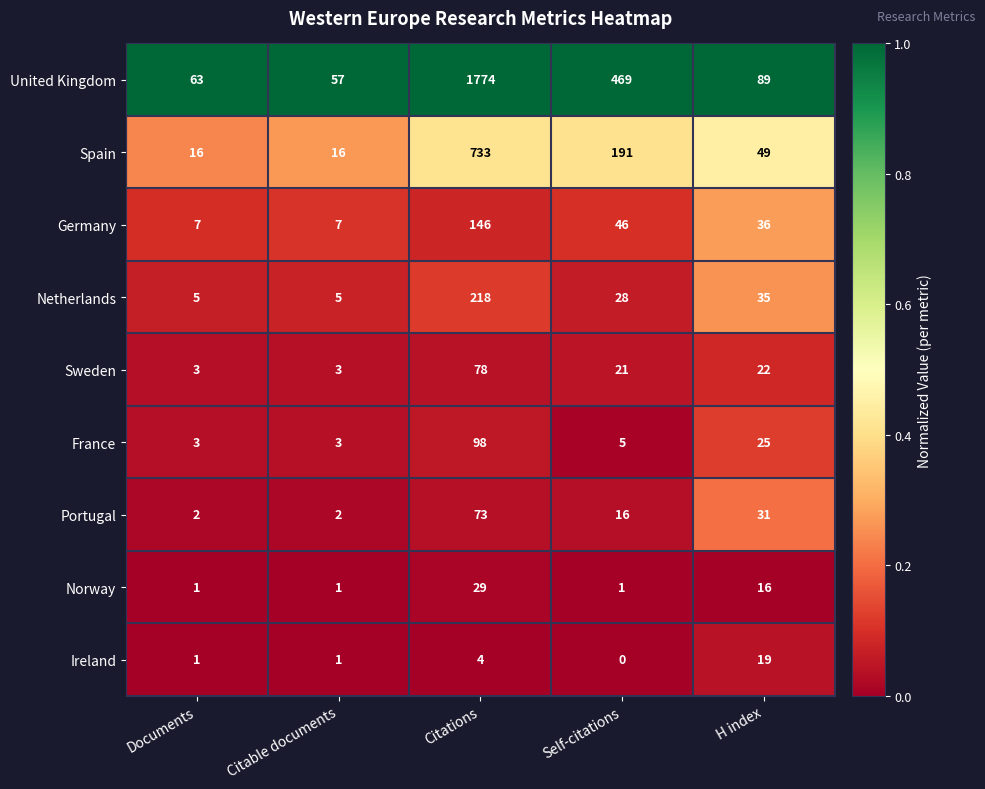

What is the approximate value of France at Citations, to the nearest 10?

100